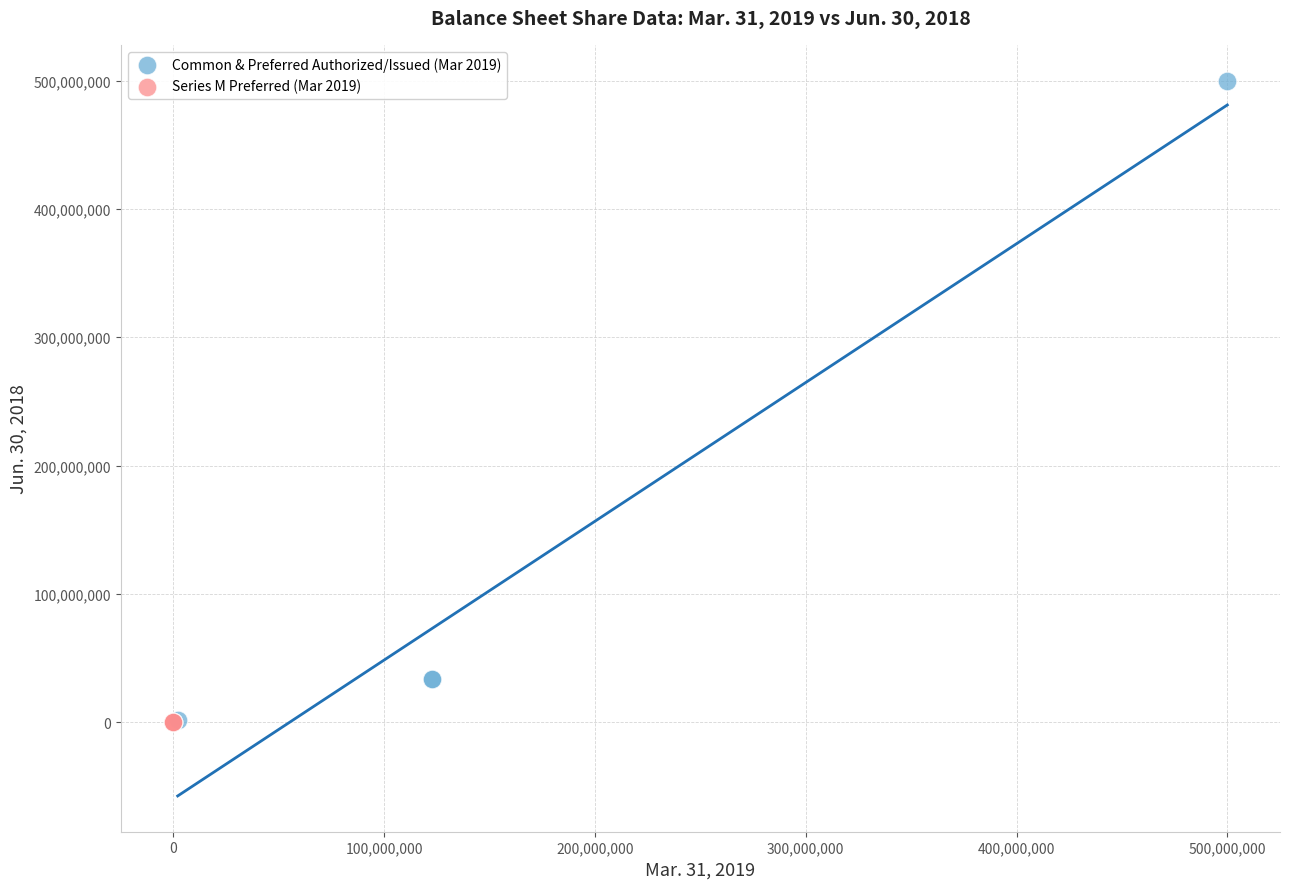

Which series reaches the maximum Y coordinate?

Common & Preferred Authorized/Issued (Mar 2019)